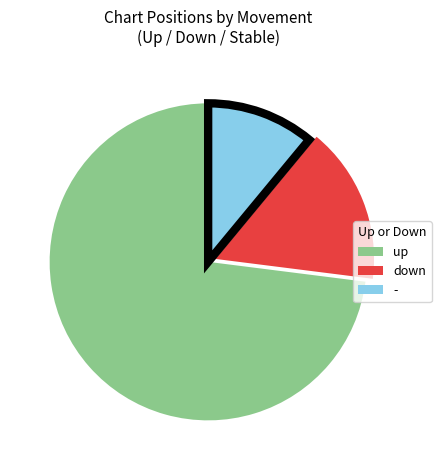

Combined, do up and down account for over 50%?

Yes